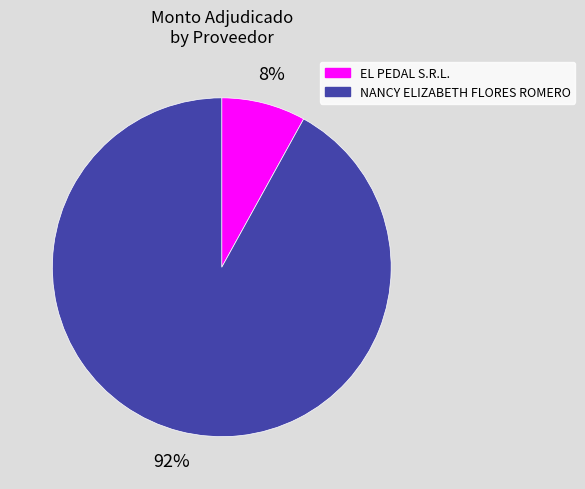

Rank the categories by value from highest to lowest.

NANCY ELIZABETH FLORES ROMERO, EL PEDAL S.R.L.